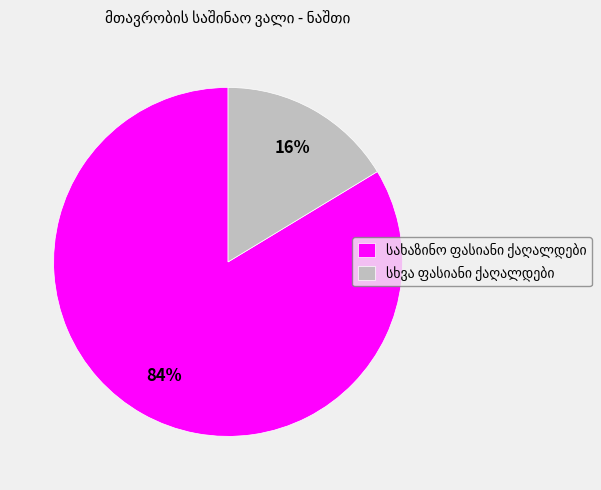

To the nearest percent, what is the average slice percentage?

50%